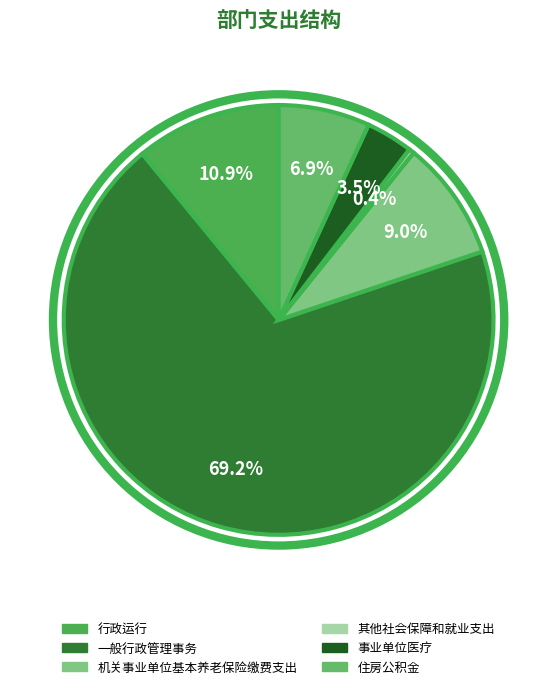

Is it true that 机关事业单位基本养老保险缴费支出 is 9% of the pie?

True